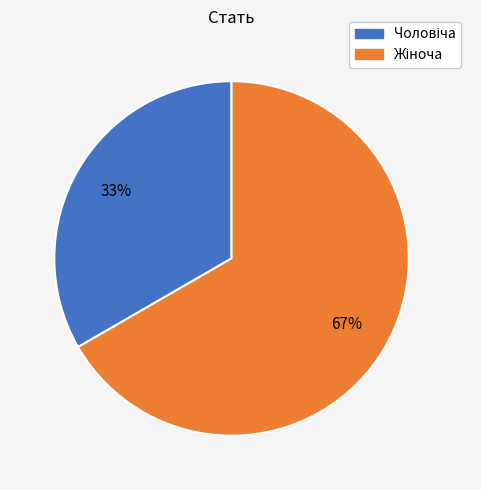

To the nearest percent, what is the average slice percentage?

50%